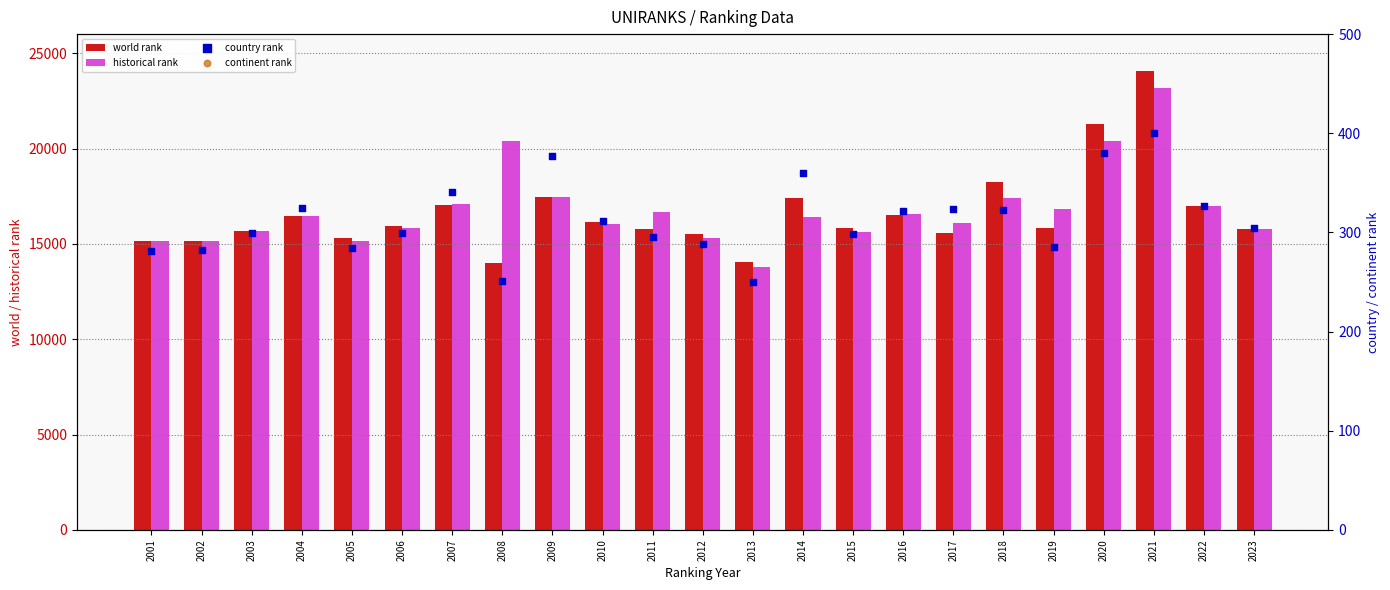

Which series has the widest spread of Y values?

world rank